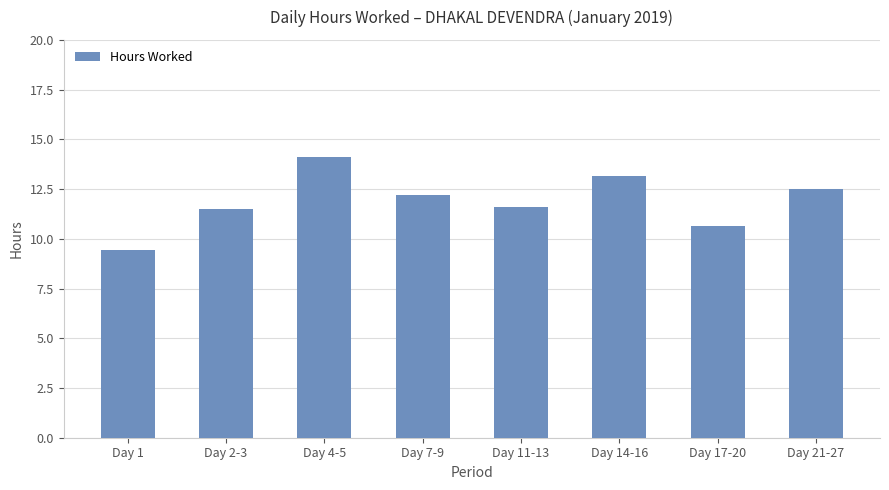

What is the value of the 1st bar from the left?

9.4